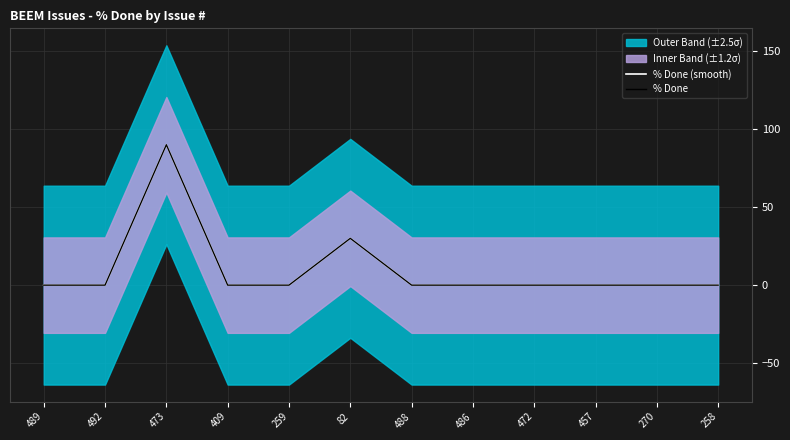

True or false: % Done has a value of 90 at 473.

True